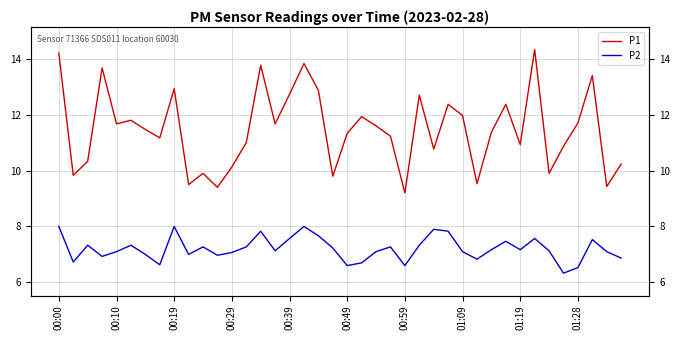

What is the label of the 40th point from the left?

39